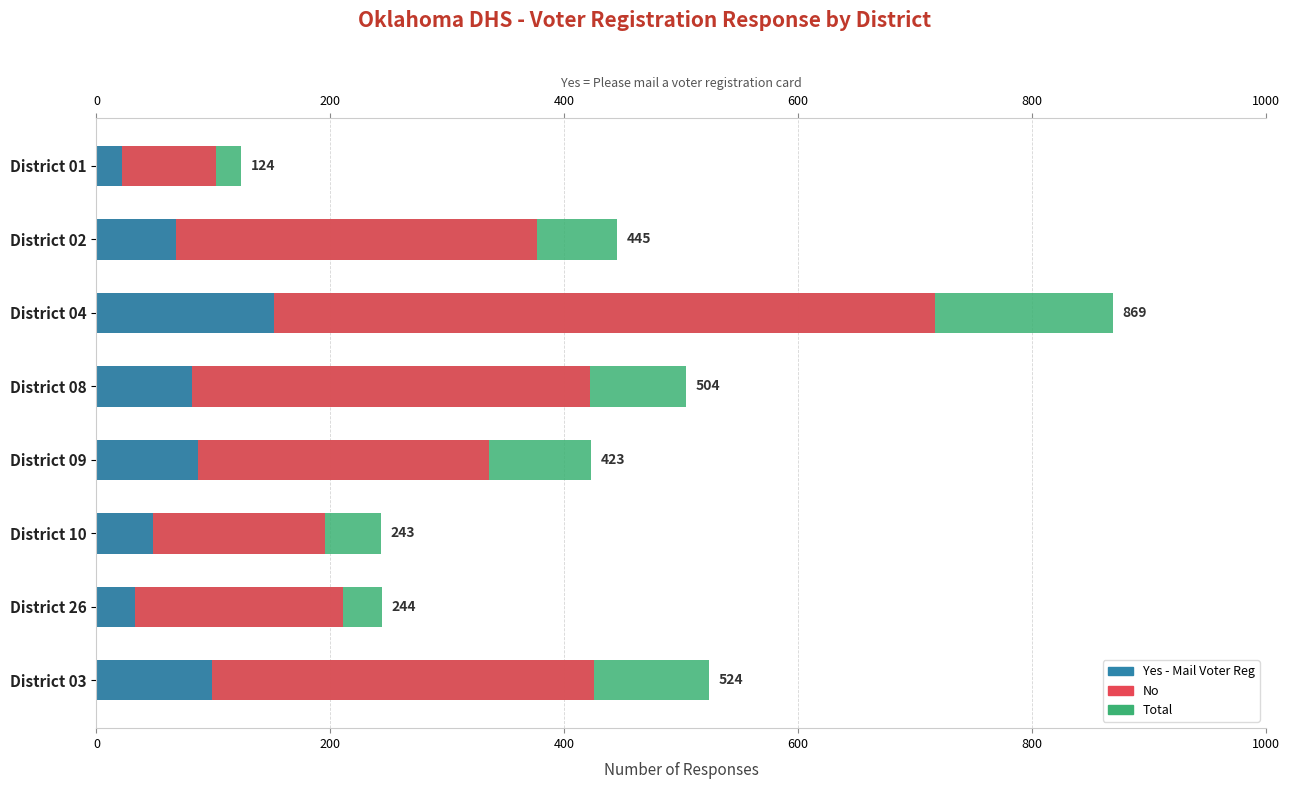

How many series are shown in this chart?

3